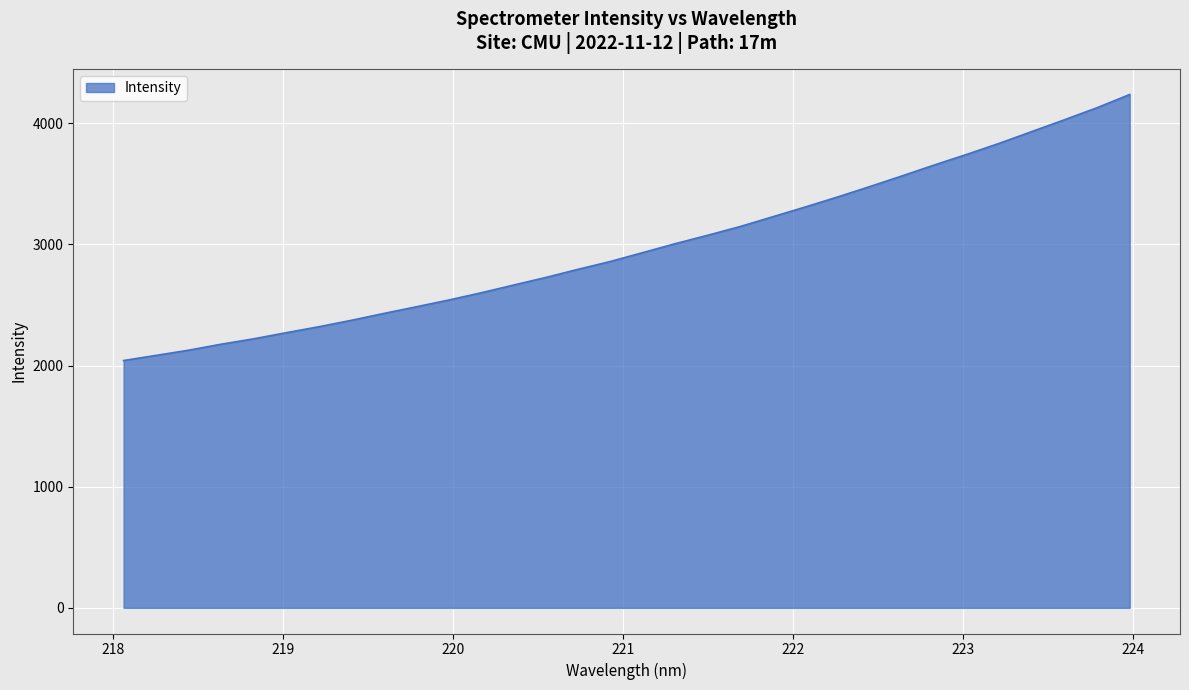

What is the greatest value displayed?

4236.8